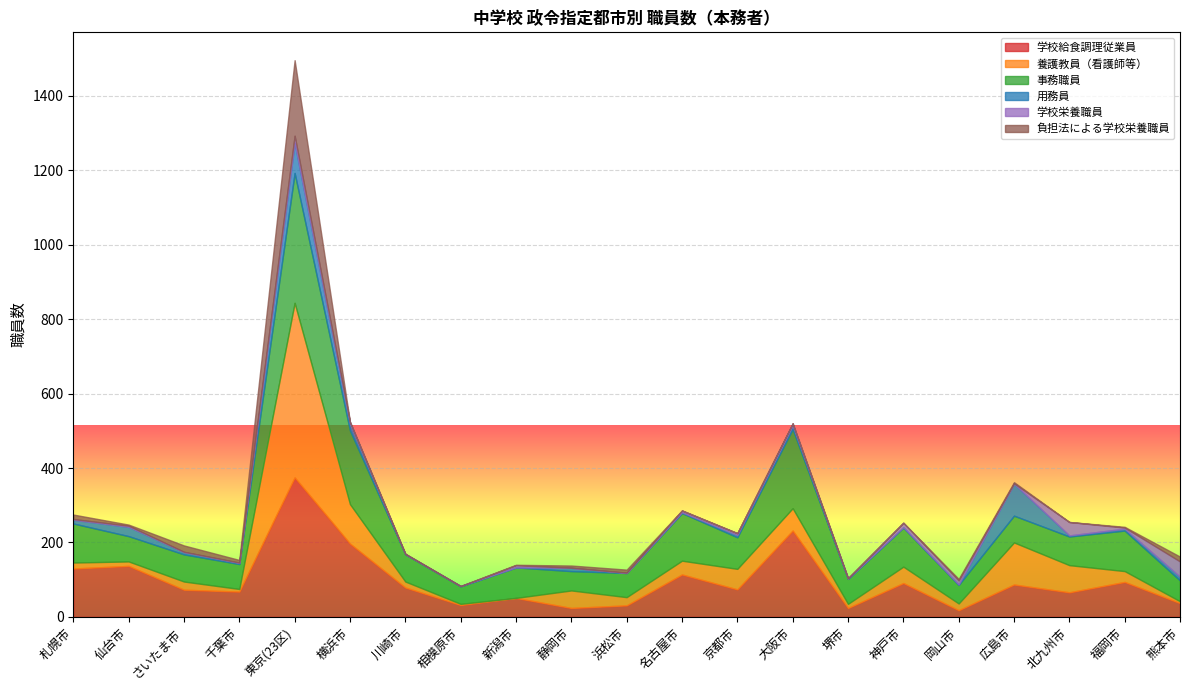

What is the total value across all series at 広島市?

362